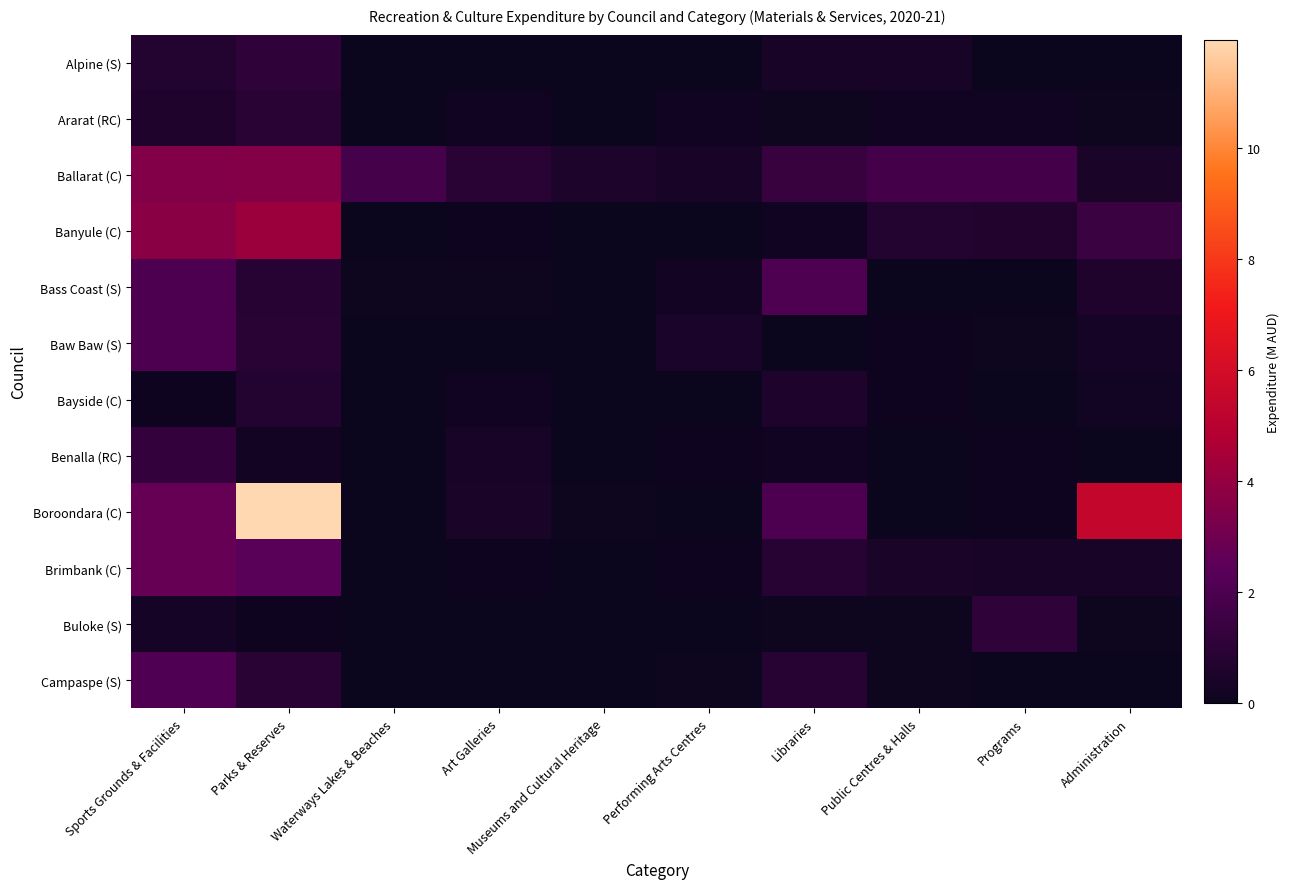

Reading left to right, what are all the values shown in this chart?

Alpine (S): Sports Grounds & Facilities=0.7	Parks & Reserves=1.1	Waterways Lakes & Beaches=0.0	Art Galleries=0.0	Museums and Cultural Heritage=0.0	Performing Arts Centres=0.0	Libraries=0.4	Public Centres & Halls=0.4	Programs=0.0	Administration=0.0
Ararat (RC): Sports Grounds & Facilities=0.7	Parks & Reserves=0.9	Waterways Lakes & Beaches=0.0	Art Galleries=0.2	Museums and Cultural Heritage=0.0	Performing Arts Centres=0.2	Libraries=0.1	Public Centres & Halls=0.2	Programs=0.2	Administration=0.1
Ballarat (C): Sports Grounds & Facilities=3.5	Parks & Reserves=3.5	Waterways Lakes & Beaches=1.8	Art Galleries=0.9	Museums and Cultural Heritage=0.5	Performing Arts Centres=0.4	Libraries=1.4	Public Centres & Halls=1.7	Programs=1.7	Administration=0.4
Banyule (C): Sports Grounds & Facilities=3.7	Parks & Reserves=4.2	Waterways Lakes & Beaches=0.0	Art Galleries=0.1	Museums and Cultural Heritage=0.0	Performing Arts Centres=0.0	Libraries=0.2	Public Centres & Halls=0.7	Programs=0.7	Administration=1.5
Bass Coast (S): Sports Grounds & Facilities=2.1	Parks & Reserves=0.9	Waterways Lakes & Beaches=0.1	Art Galleries=0.1	Museums and Cultural Heritage=0.0	Performing Arts Centres=0.3	Libraries=2.1	Public Centres & Halls=0.0	Programs=0.0	Administration=0.6
Baw Baw (S): Sports Grounds & Facilities=2.0	Parks & Reserves=0.9	Waterways Lakes & Beaches=0.0	Art Galleries=0.0	Museums and Cultural Heritage=0.0	Performing Arts Centres=0.5	Libraries=0.0	Public Centres & Halls=0.1	Programs=0.1	Administration=0.3
Bayside (C): Sports Grounds & Facilities=0.1	Parks & Reserves=0.7	Waterways Lakes & Beaches=0.0	Art Galleries=0.2	Museums and Cultural Heritage=0.0	Performing Arts Centres=0.0	Libraries=0.6	Public Centres & Halls=0.1	Programs=0.0	Administration=0.2
Benalla (RC): Sports Grounds & Facilities=1.3	Parks & Reserves=0.3	Waterways Lakes & Beaches=0.0	Art Galleries=0.3	Museums and Cultural Heritage=0.0	Performing Arts Centres=0.1	Libraries=0.2	Public Centres & Halls=0.0	Programs=0.1	Administration=0.0
Boroondara (C): Sports Grounds & Facilities=2.7	Parks & Reserves=11.9	Waterways Lakes & Beaches=0.0	Art Galleries=0.5	Museums and Cultural Heritage=0.1	Performing Arts Centres=0.0	Libraries=2.0	Public Centres & Halls=0.0	Programs=0.1	Administration=5.4
Brimbank (C): Sports Grounds & Facilities=2.7	Parks & Reserves=2.4	Waterways Lakes & Beaches=0.0	Art Galleries=0.1	Museums and Cultural Heritage=0.0	Performing Arts Centres=0.1	Libraries=0.8	Public Centres & Halls=0.4	Programs=0.4	Administration=0.4
Buloke (S): Sports Grounds & Facilities=0.3	Parks & Reserves=0.1	Waterways Lakes & Beaches=0.0	Art Galleries=0.0	Museums and Cultural Heritage=0.0	Performing Arts Centres=0.0	Libraries=0.1	Public Centres & Halls=0.1	Programs=1.1	Administration=0.1
Campaspe (S): Sports Grounds & Facilities=2.1	Parks & Reserves=0.9	Waterways Lakes & Beaches=0.0	Art Galleries=0.0	Museums and Cultural Heritage=0.0	Performing Arts Centres=0.1	Libraries=0.8	Public Centres & Halls=0.1	Programs=0.0	Administration=0.0